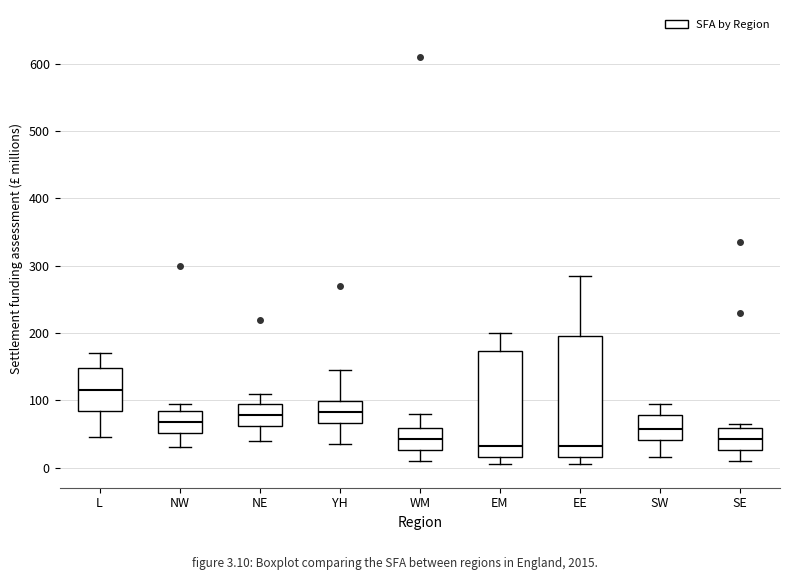

Reading left to right, transcribe this box plot: for each box, give where its median line is, the range the box spans, and where its two whiskers end, as read against the y-axis. The values are not printed on the chart, so give them approximately, as read against the axis.

L: median 120, box 80 to 150, whiskers 50 to 170
NW: median 70, box 50 to 80, whiskers 30 to 100
NE: median 80, box 60 to 90, whiskers 40 to 110
YH: median 80, box 70 to 100, whiskers 40 to 150
WM: median 40, box 30 to 60, whiskers 10 to 80
EM: median 30, box 20 to 170, whiskers 10 to 200
EE: median 30, box 20 to 200, whiskers 10 to 290
SW: median 60, box 40 to 80, whiskers 20 to 100
SE: median 40, box 30 to 60, whiskers 10 to 70